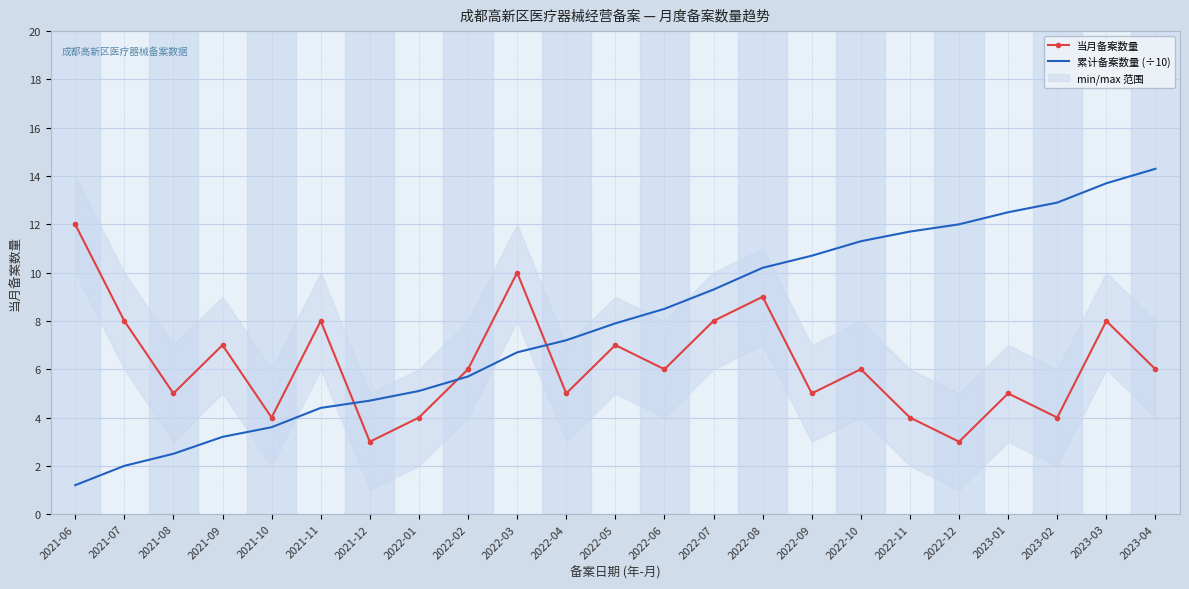

True or false: 累计备案数量 (÷10) has more than 0 points higher than both neighbors.

False